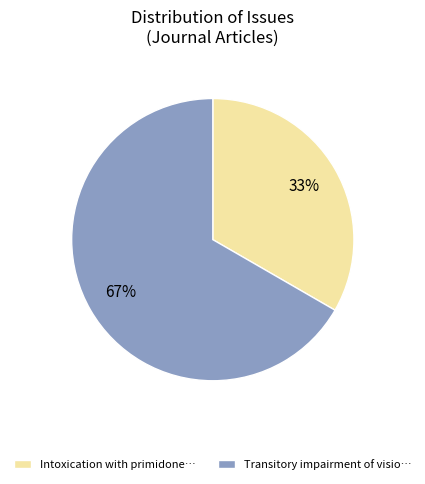

To the nearest percent, what percentage of the pie is Transitory impairment of visio…?

67%